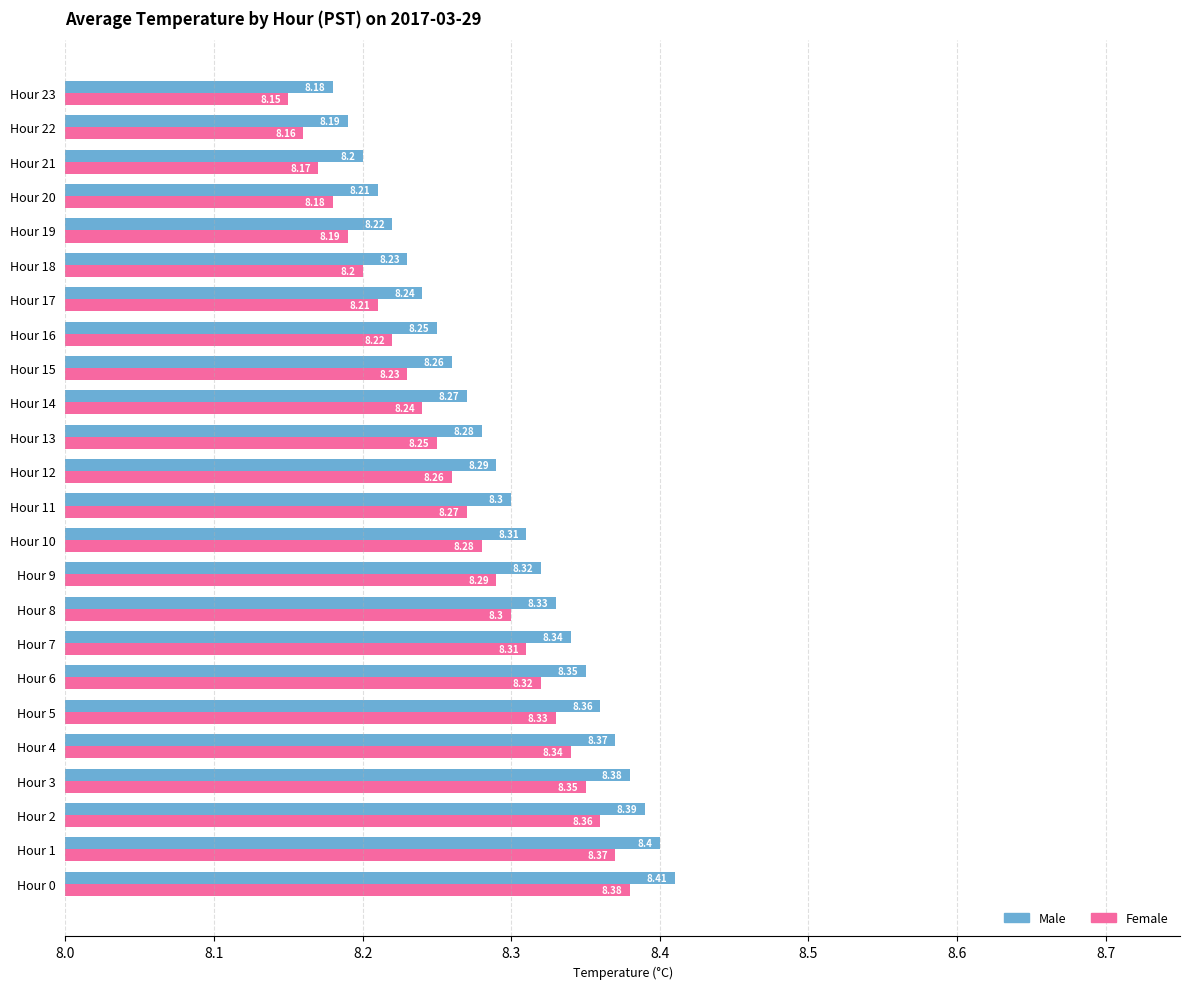

Rank the series by their average value, from lowest to highest.

Female, Male